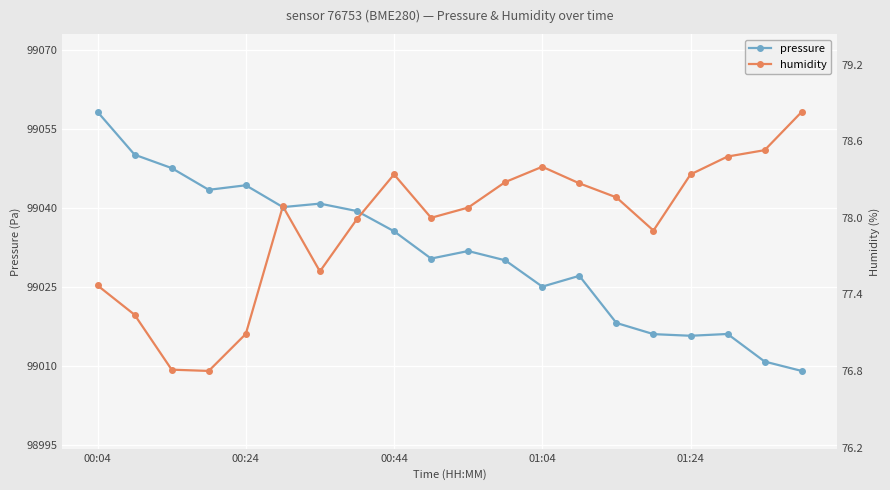

What position from the right is 00:04?

20